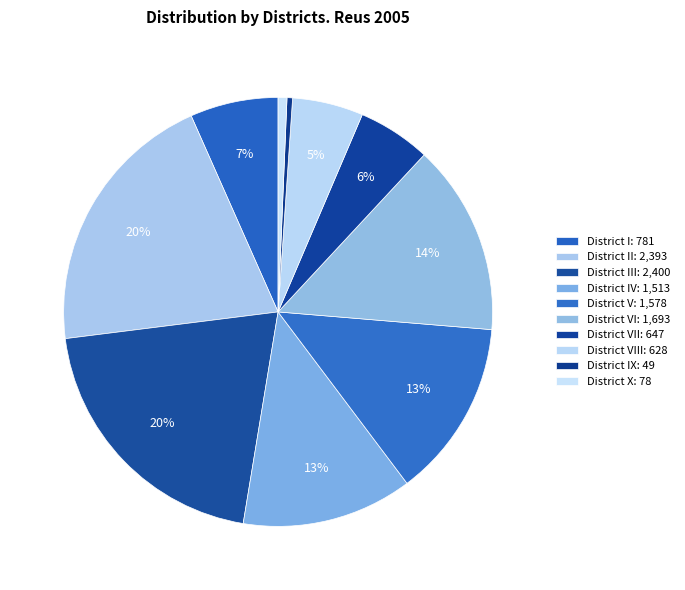

Rank the categories by value from lowest to highest.

District IX, District X, District VIII, District VII, District I, District IV, District V, District VI, District II, District III